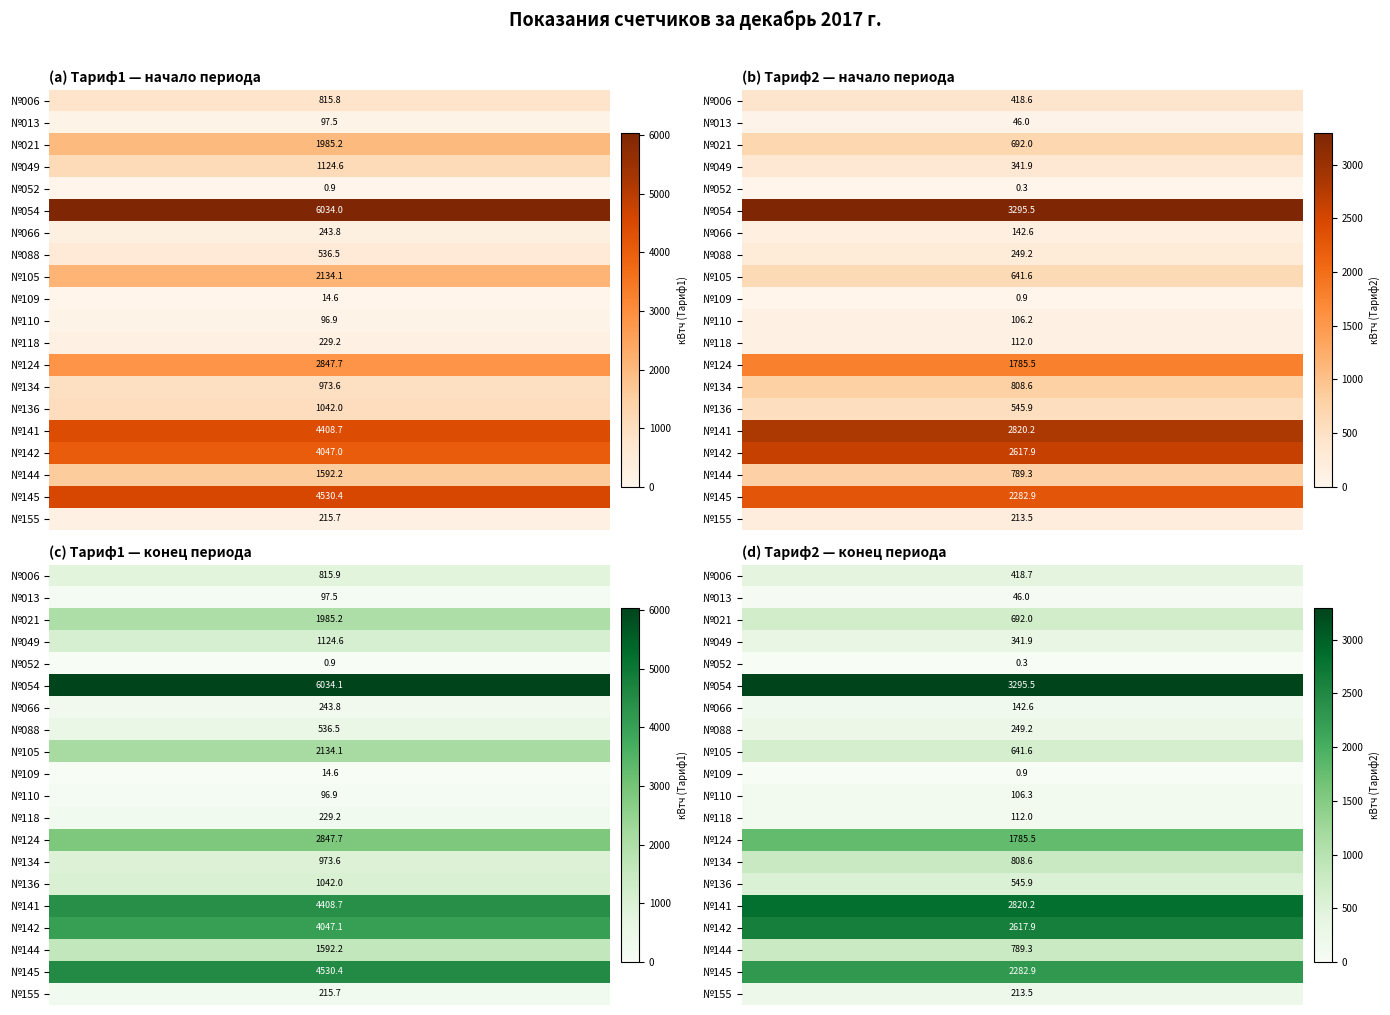

What is the highest value of the Тариф1 начало series?

6034.0